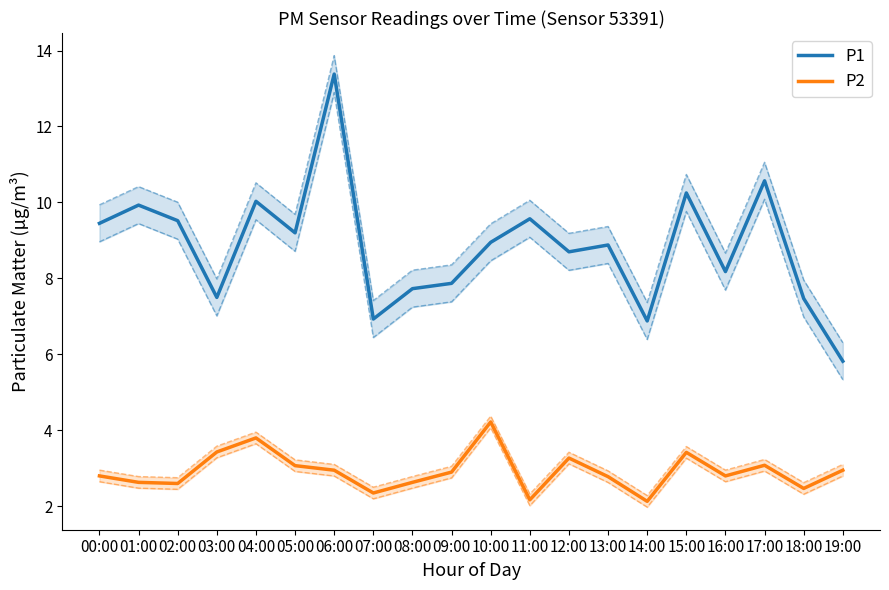

What are all the series names shown in the legend?

P1, P2